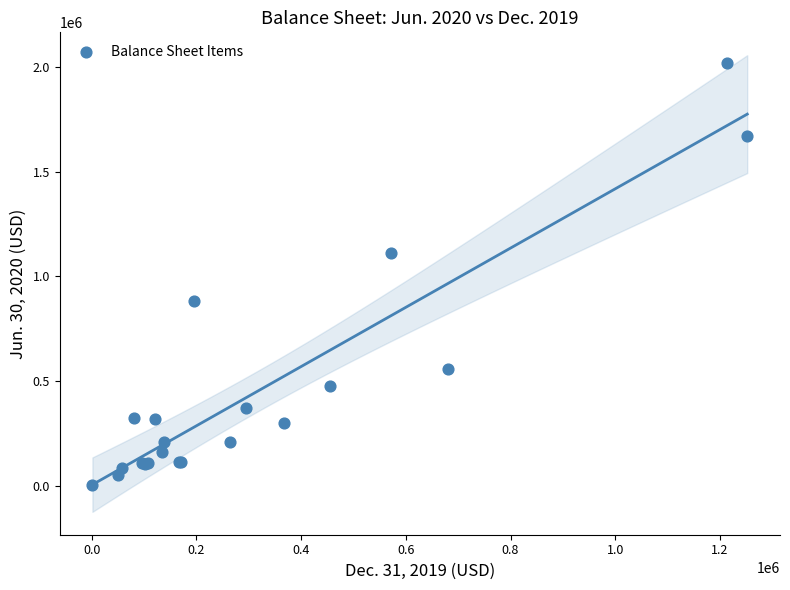

What Y value in the scatter plot is closest to 1011171?

1113591